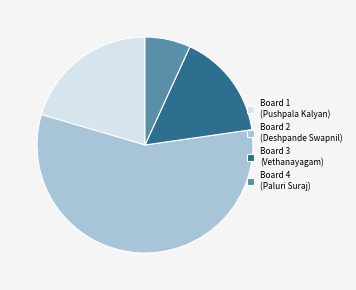

How many slices are in this pie chart?

4